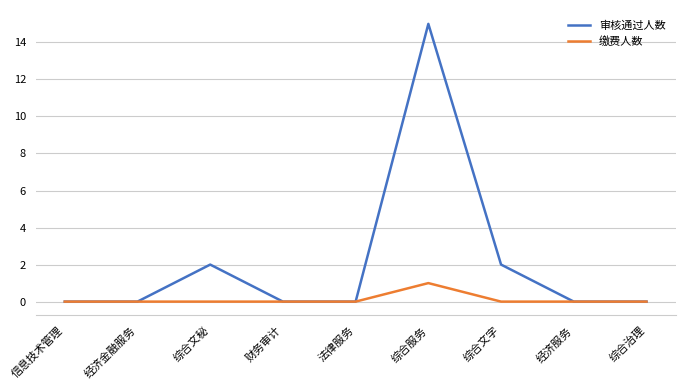

Is it true that 审核通过人数 equals 3 at 综合服务?

False